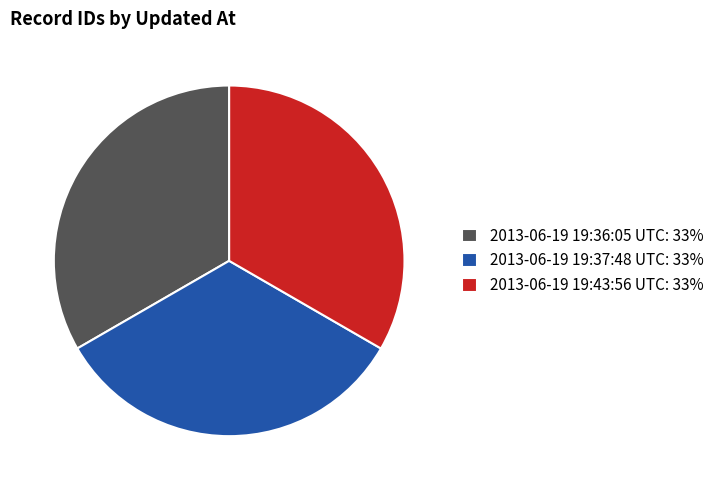

Is it true that 2013-06-19 19:37:48 UTC is 47% of the pie?

False